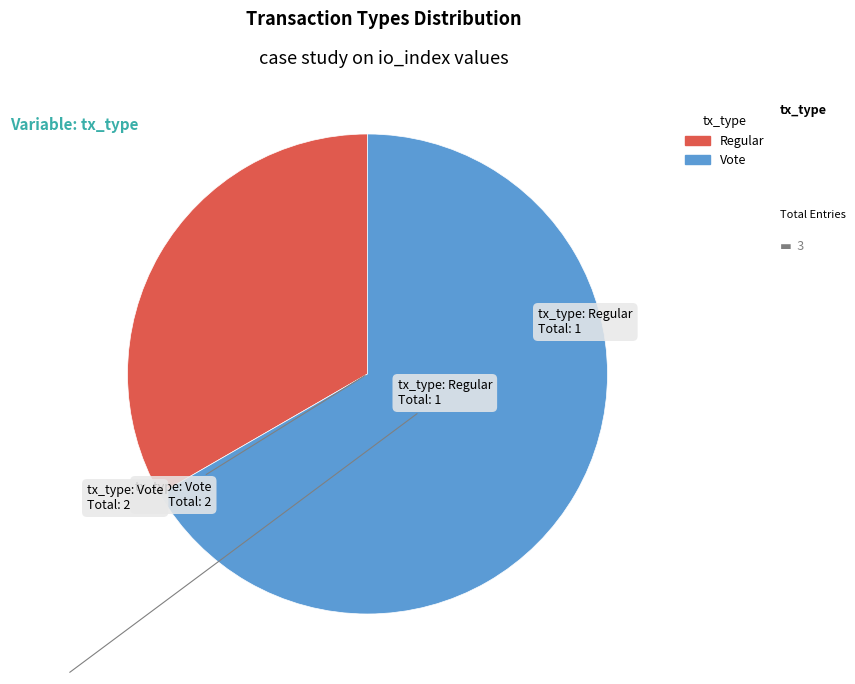

Which has a higher value, Vote or Regular?

Vote